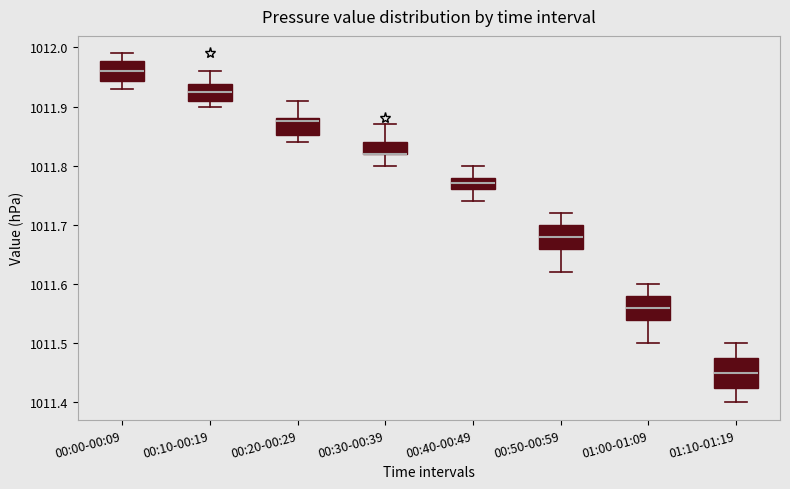

Reading left to right, transcribe this box plot: for each box, give where its median line is, the range the box spans, and where its two whiskers end, as read against the y-axis. The values are not printed on the chart, so give them approximately, as read against the axis.

00:00-00:09: median 1011.96, box 1011.94 to 1011.98, whiskers 1011.93 to 1011.99
00:10-00:19: median 1011.93, box 1011.91 to 1011.94, whiskers 1011.90 to 1011.96
00:20-00:29: median 1011.88 (just below the box's upper edge), box 1011.85 to 1011.88, whiskers 1011.84 to 1011.91
00:30-00:39: median 1011.82 (drawn on the box's lower edge), box 1011.82 to 1011.84, whiskers 1011.80 to 1011.87
00:40-00:49: median 1011.77, box 1011.76 to 1011.78, whiskers 1011.74 to 1011.80
00:50-00:59: median 1011.68, box 1011.66 to 1011.70, whiskers 1011.62 to 1011.72
01:00-01:09: median 1011.56, box 1011.54 to 1011.58, whiskers 1011.50 to 1011.60
01:10-01:19: median 1011.45, box 1011.43 to 1011.48, whiskers 1011.40 to 1011.50